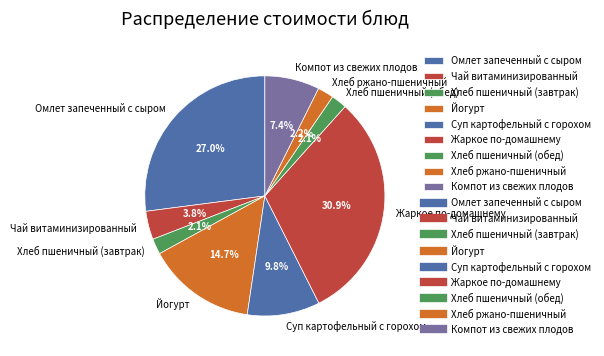

To the nearest percent, what percentage of the pie is Компот из свежих плодов?

7%